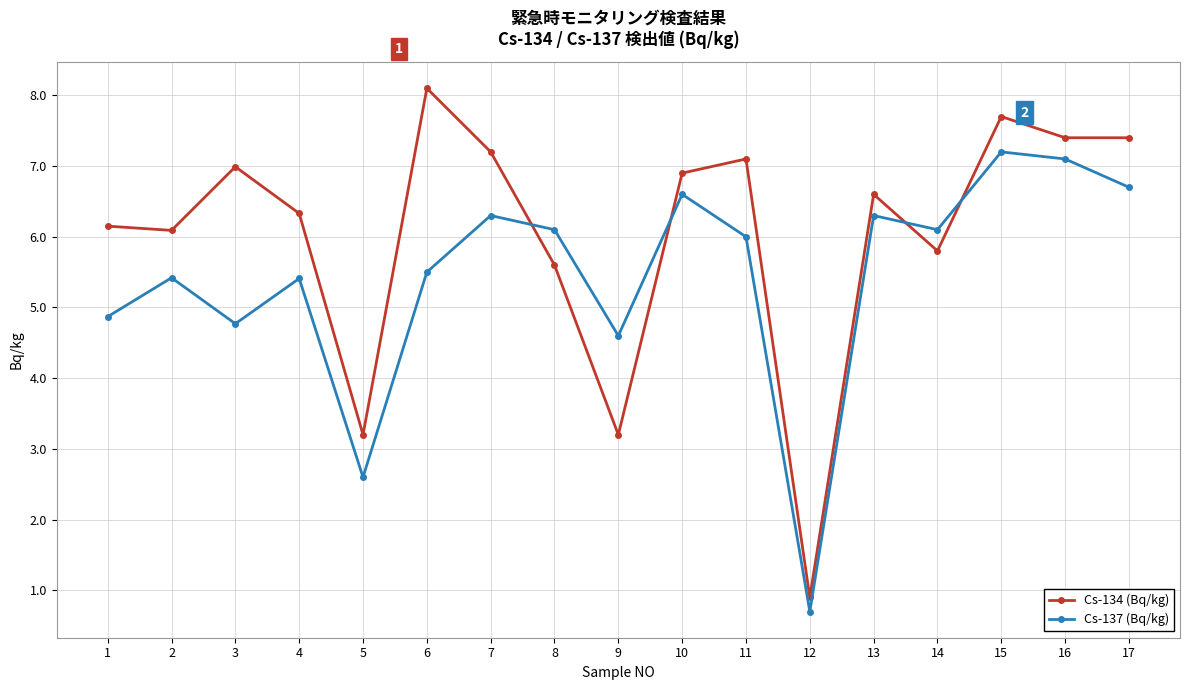

Which series has the largest range (max minus min)?

Cs-134 (Bq/kg)